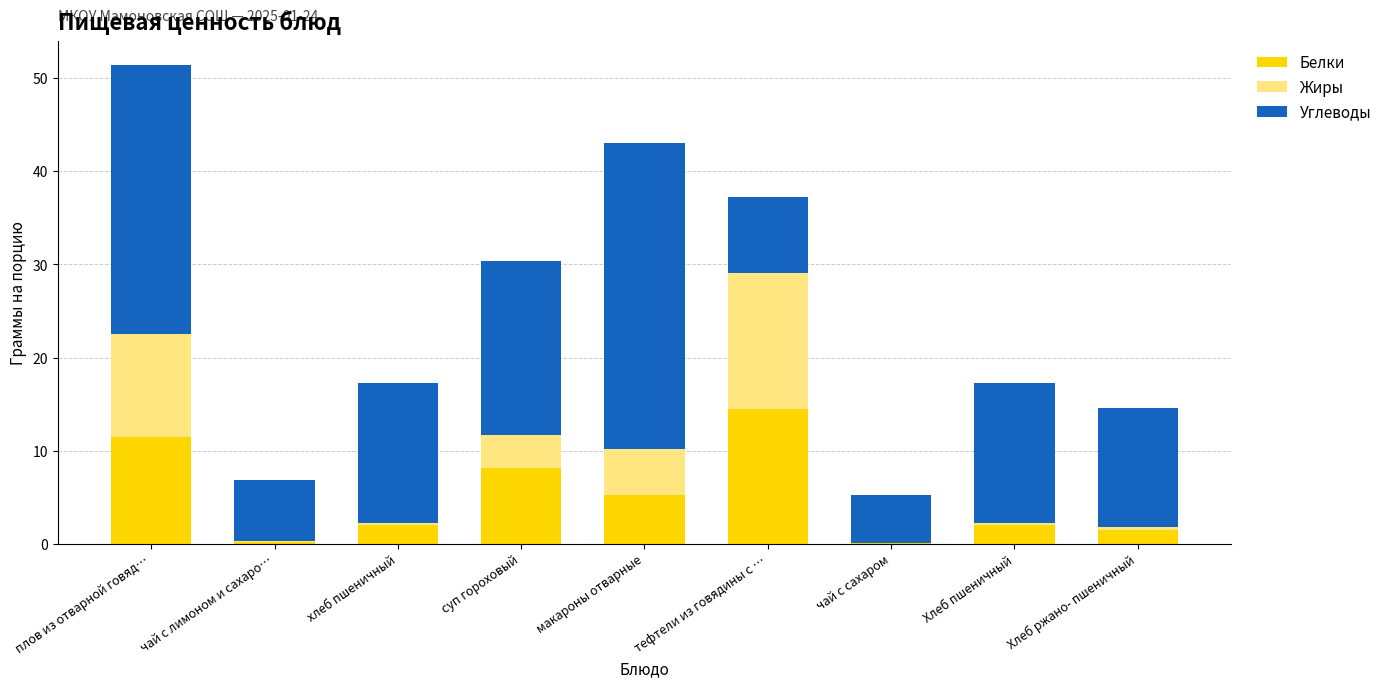

What is the maximum value for Белки?

14.5